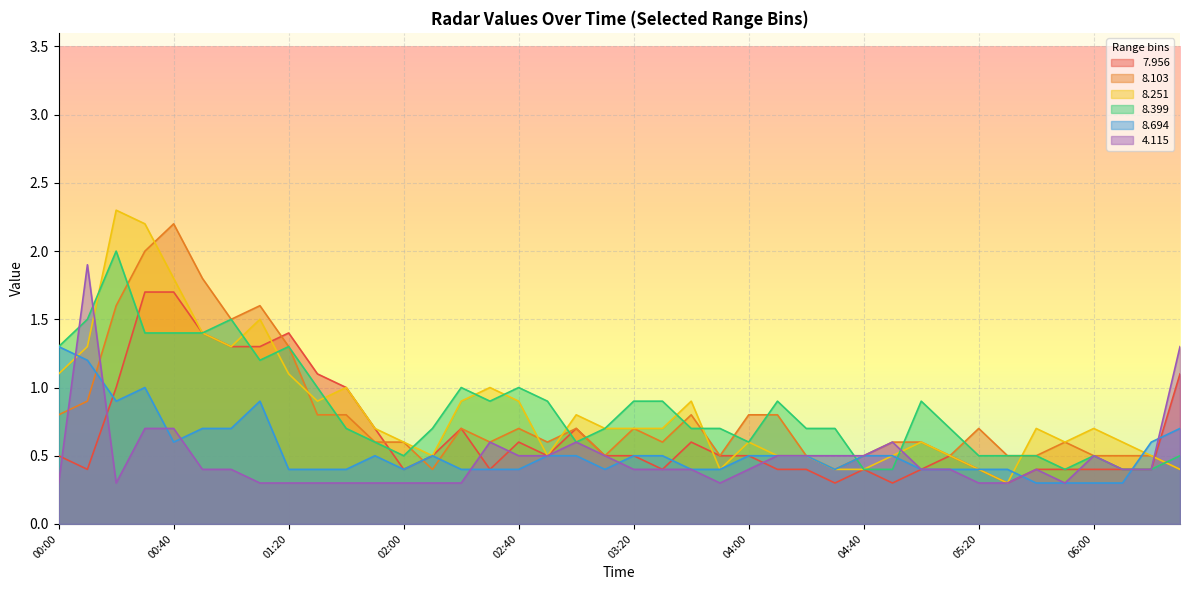

What is the difference between the   8.399 values at 05:10 and 00:40?

0.7